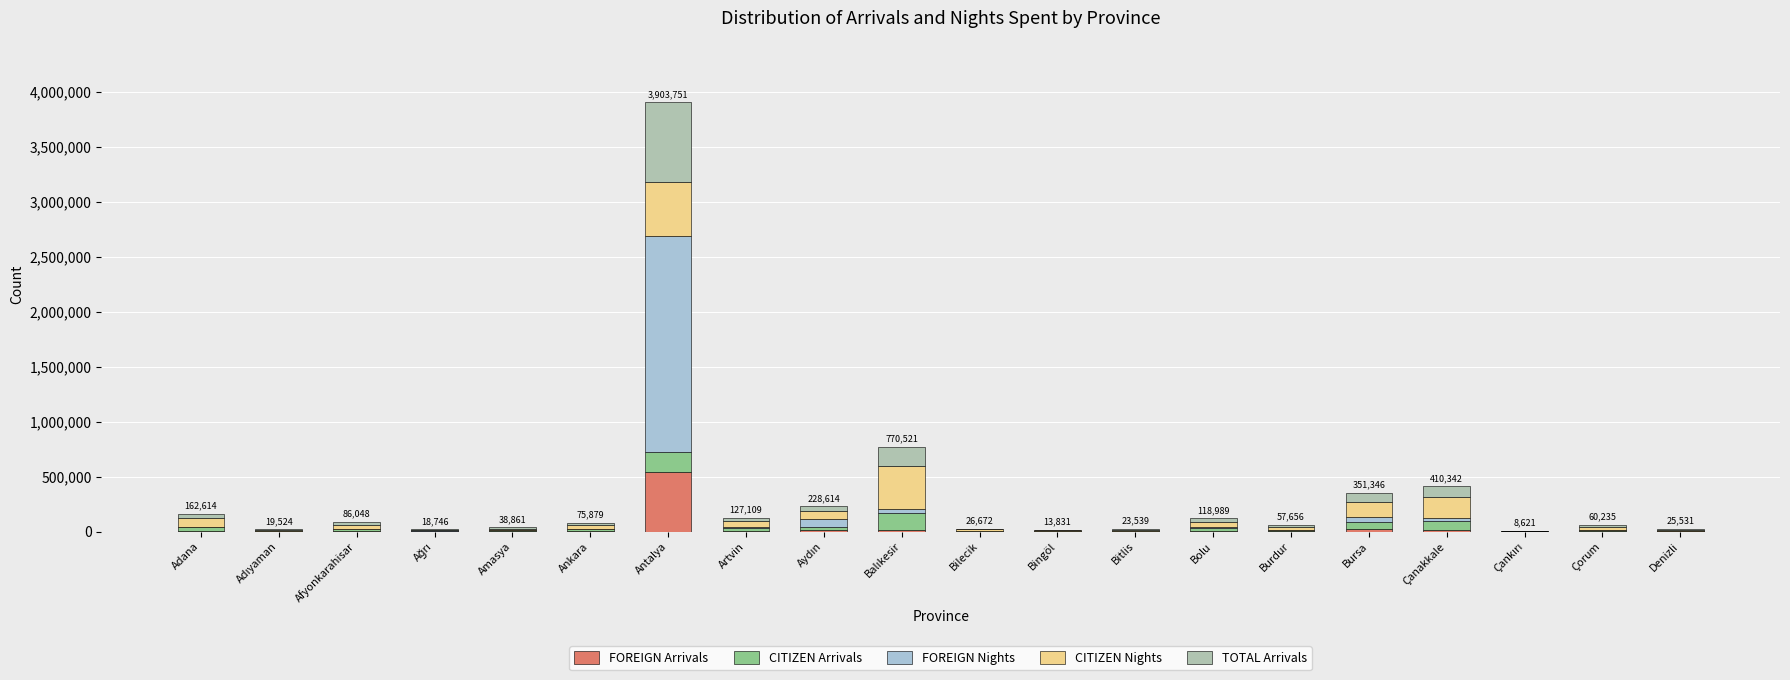

Are the bars grouped side by side (vs. stacked)?

No